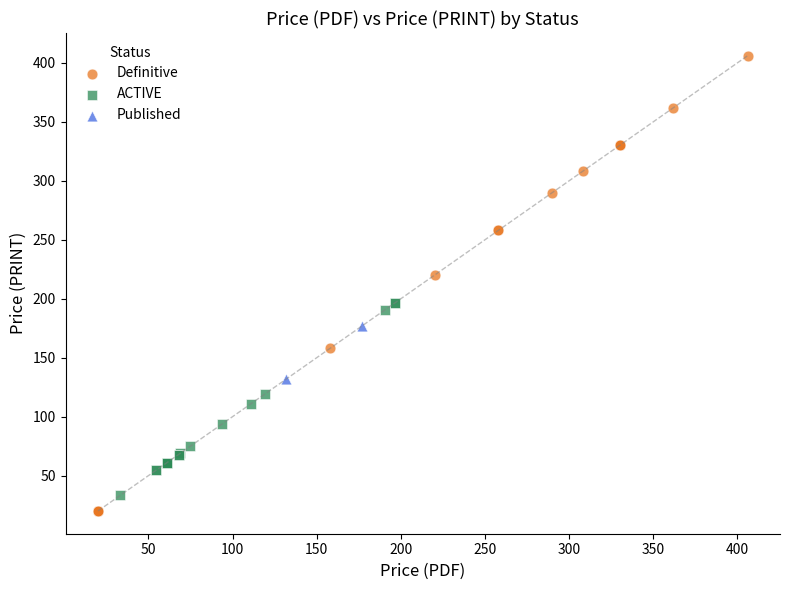

What are all the series names shown in the legend?

Definitive, ACTIVE, Published